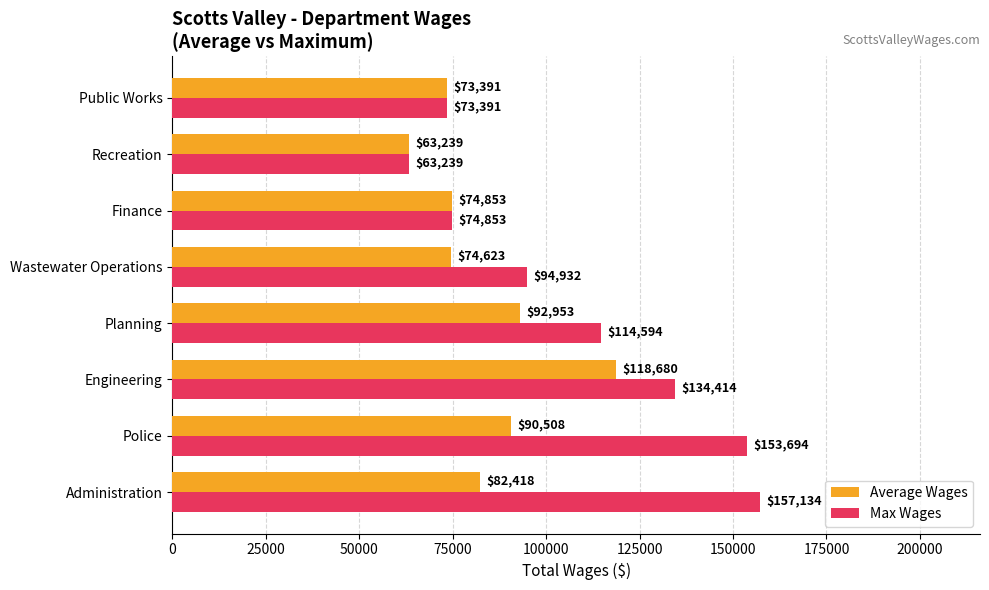

Which series has the largest total across all categories?

Max Wages